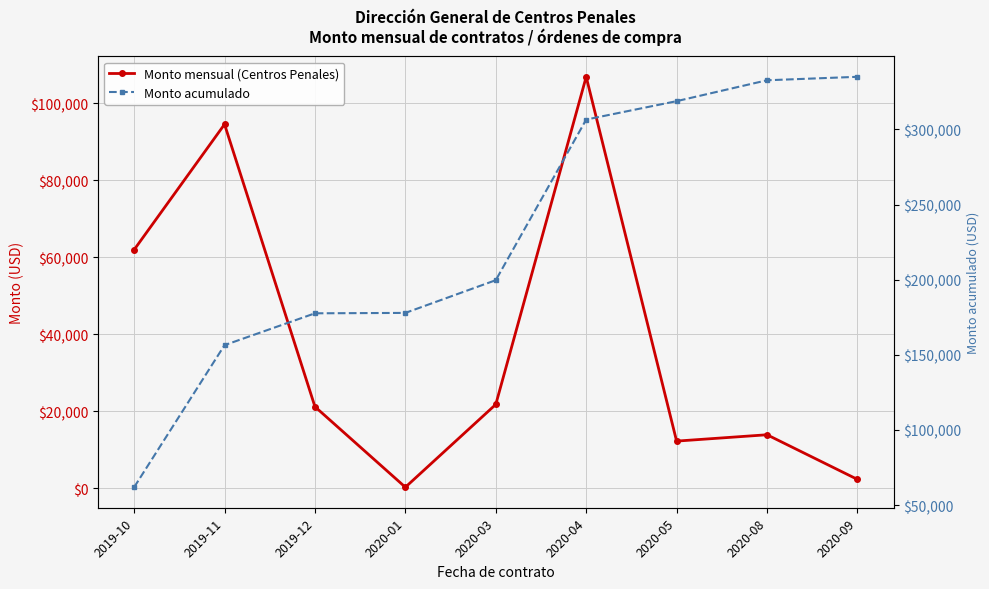

What is the difference between the highest and lowest values at 2020-04?

199662.5